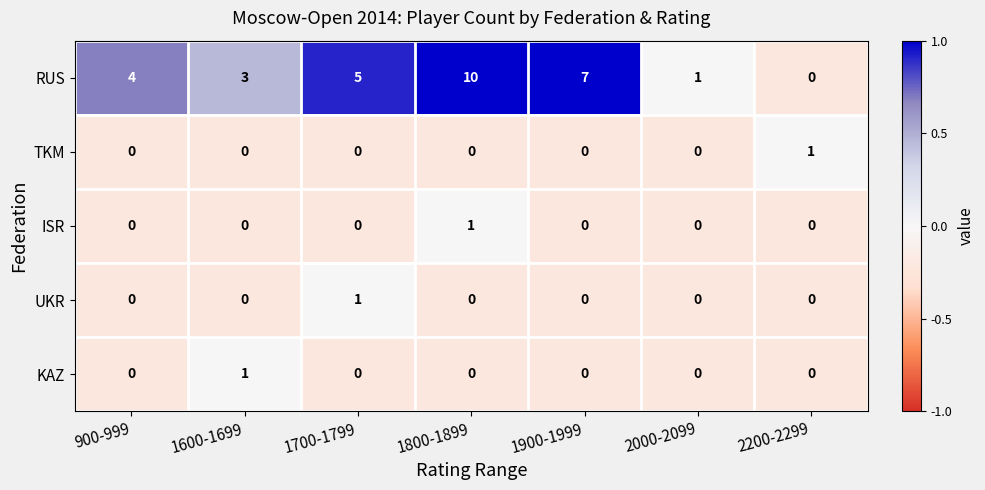

What is the total value across all series at 2200-2299?

1